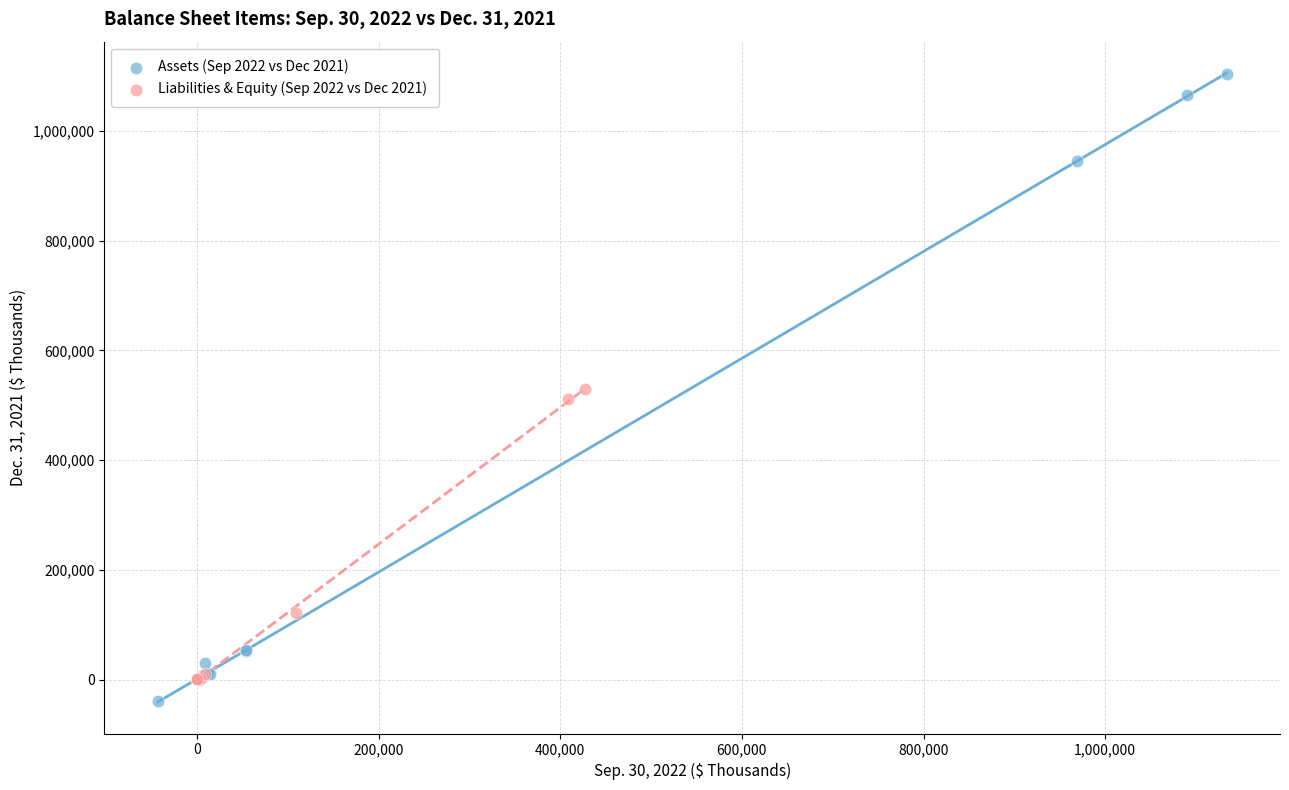

Which series has the widest spread of Y values?

Assets (Sep 2022 vs Dec 2021)